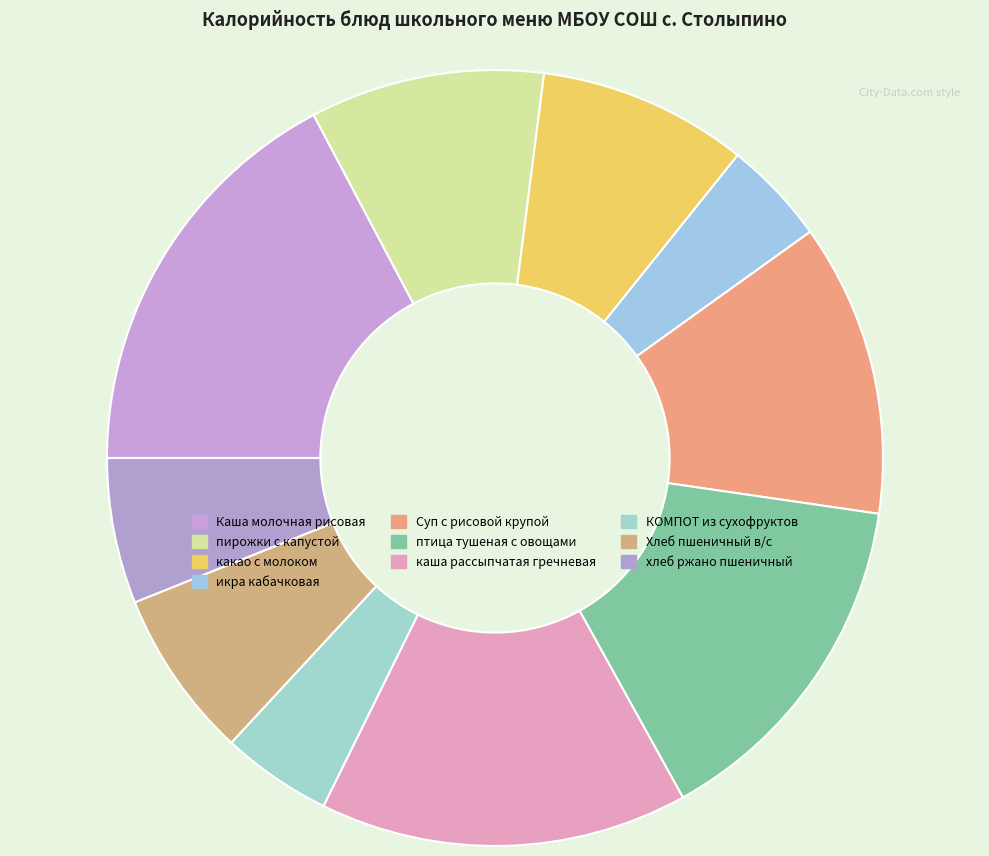

Rank the categories by value from lowest to highest.

икра кабачковая, КОМПОТ из сухофруктов, хлеб ржано пшеничный, Хлеб пшеничный в/с, какао с молоком, пирожки с капустой, Суп с рисовой крупой, птица тушеная с овощами, каша рассыпчатая гречневая, Каша молочная рисовая